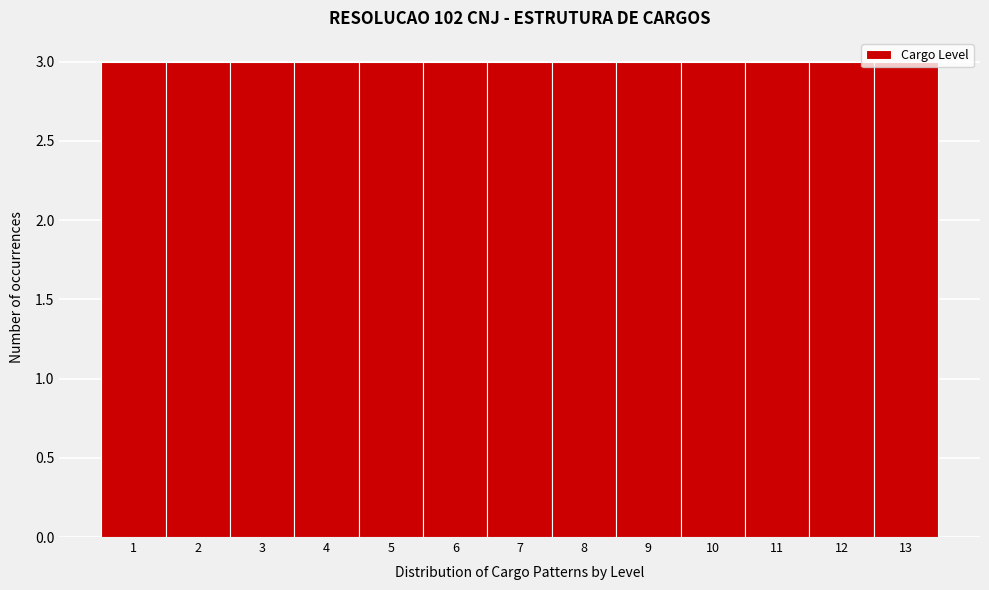

How tall is the bar that spans 3.5 to 4.5 on the x-axis? The values are not printed on the chart, so give them approximately, as read against the axis.

3